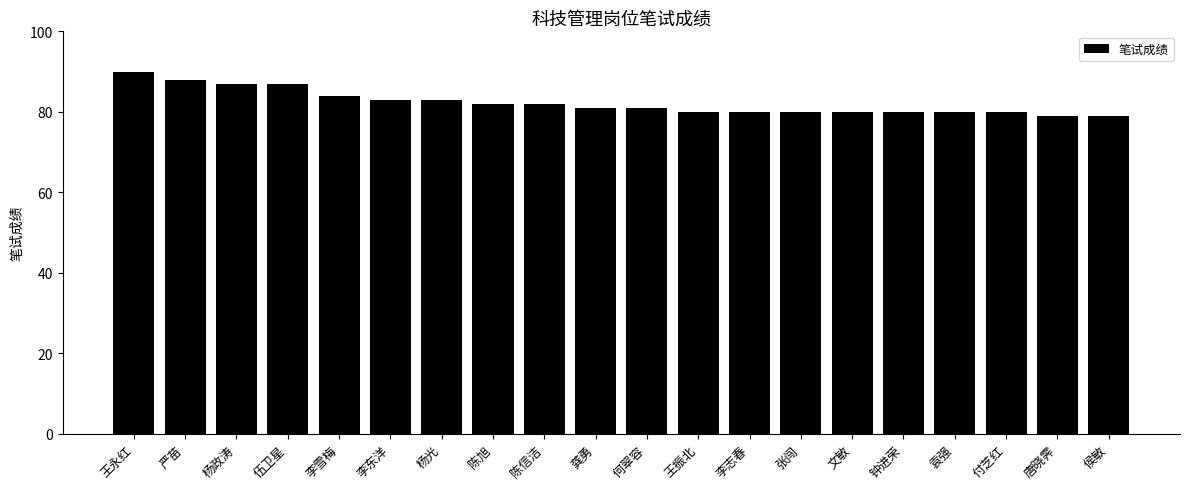

What is the difference between the second highest and minimum values?

9